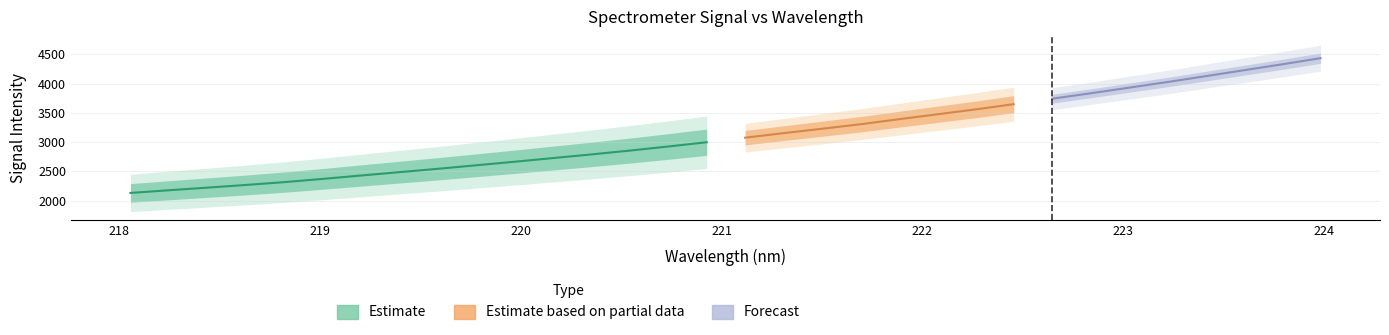

True or false: y has more than 0 interior local peaks.

False